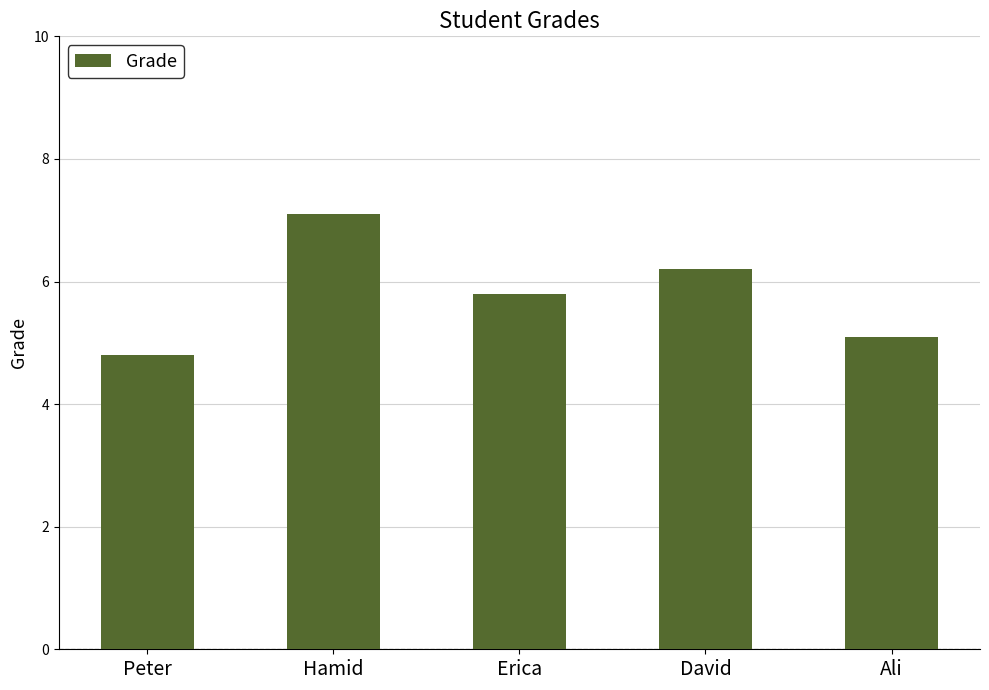

What is the change in value from David to Ali?

-1.1